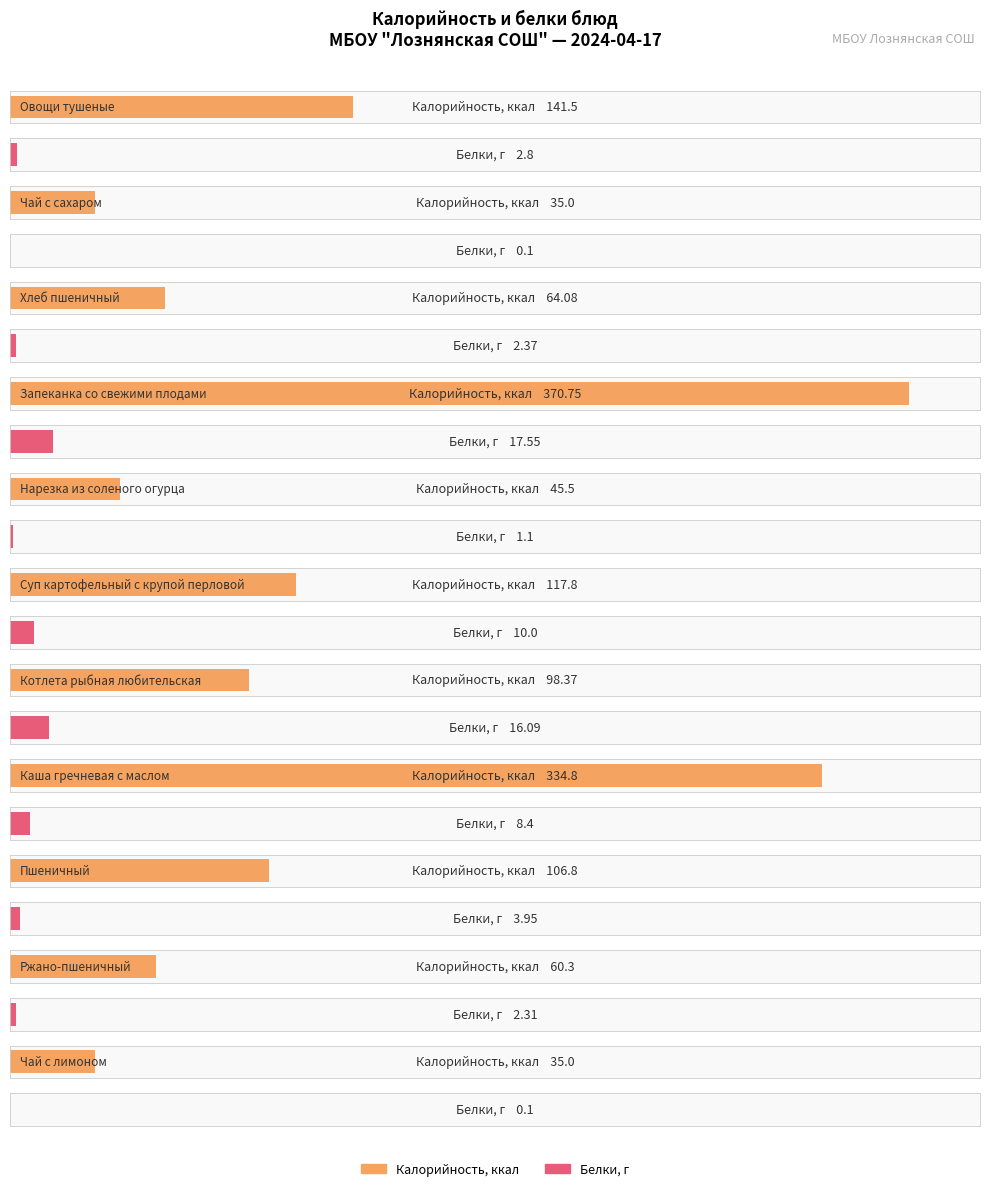

Reading left to right, what are all the values shown in this chart?

Калорийность: 141.5	35.0	64.1	370.8	45.5	117.8	98.4	334.8	106.8	60.3	35.0
Белки: 2.8	0.1	2.4	17.6	1.1	10.0	16.1	8.4	4.0	2.3	0.1